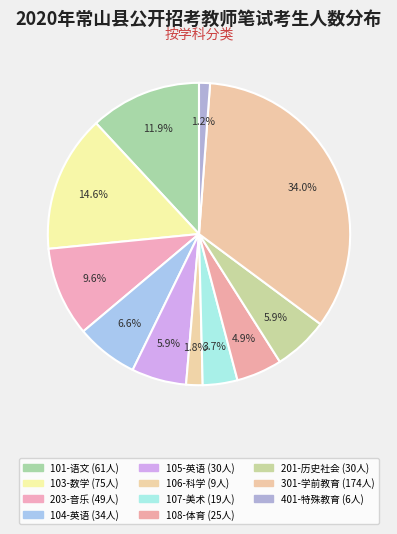

What is the smallest slice in the pie chart?

401-特殊教育